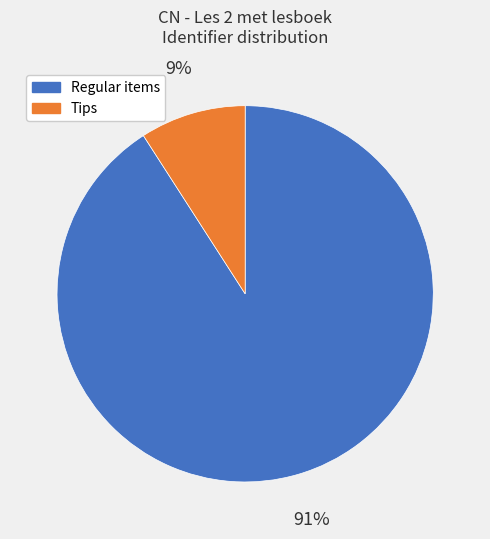

To the nearest percent, what is the difference between the largest and smallest slice percentages?

82%